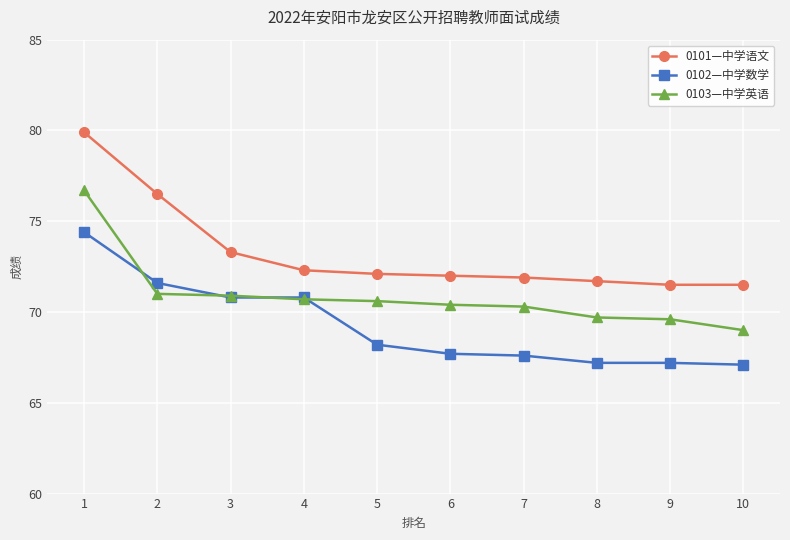

The value of 0101—中学语文 at 5 is 72.1. True or false?

True